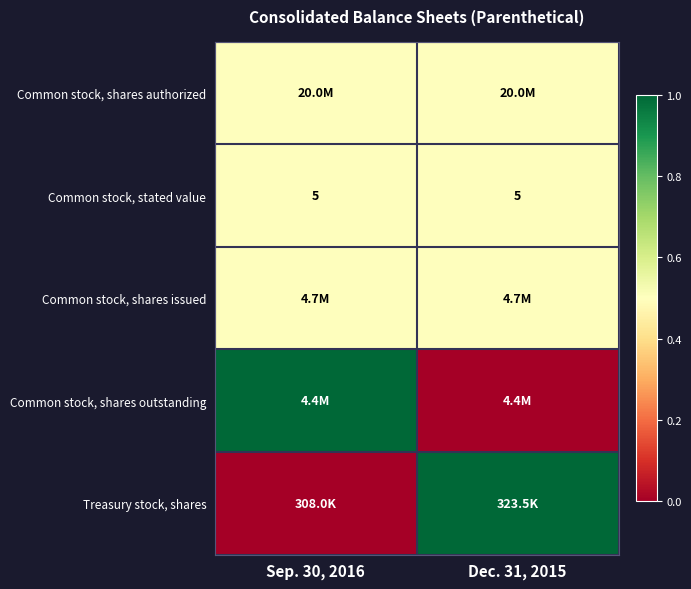

The value of Common stock, stated value at Dec. 31, 2015 is 5.0. True or false?

True